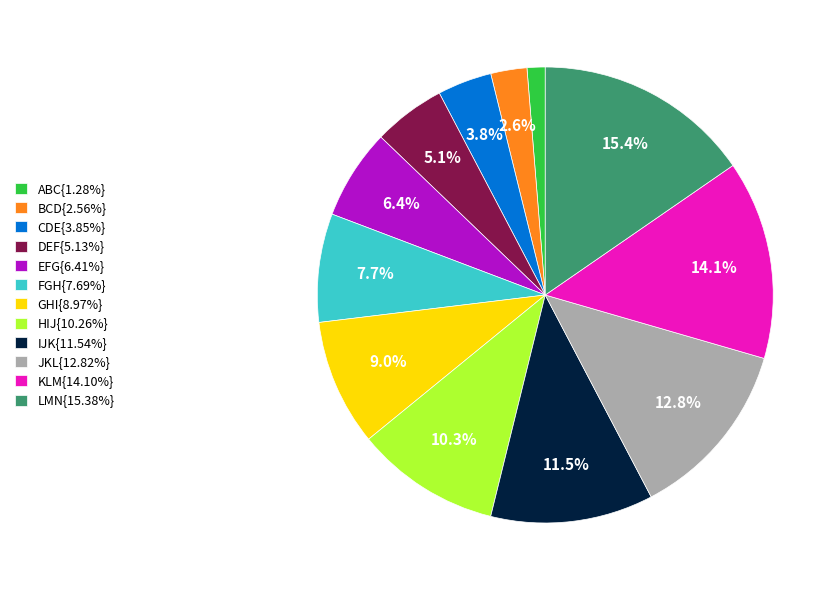

What percentage is NOT represented by CDE{3.85%}?

96.2%